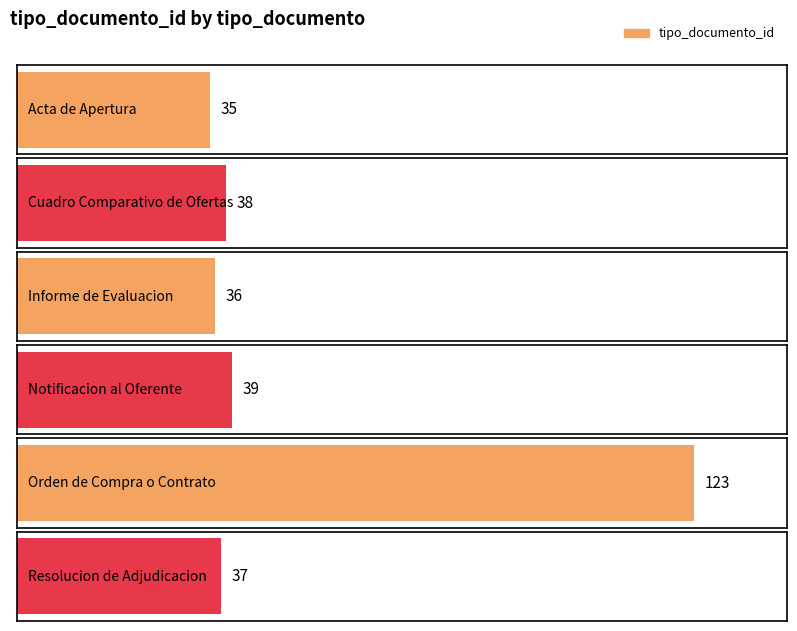

How many bars are there in total?

6